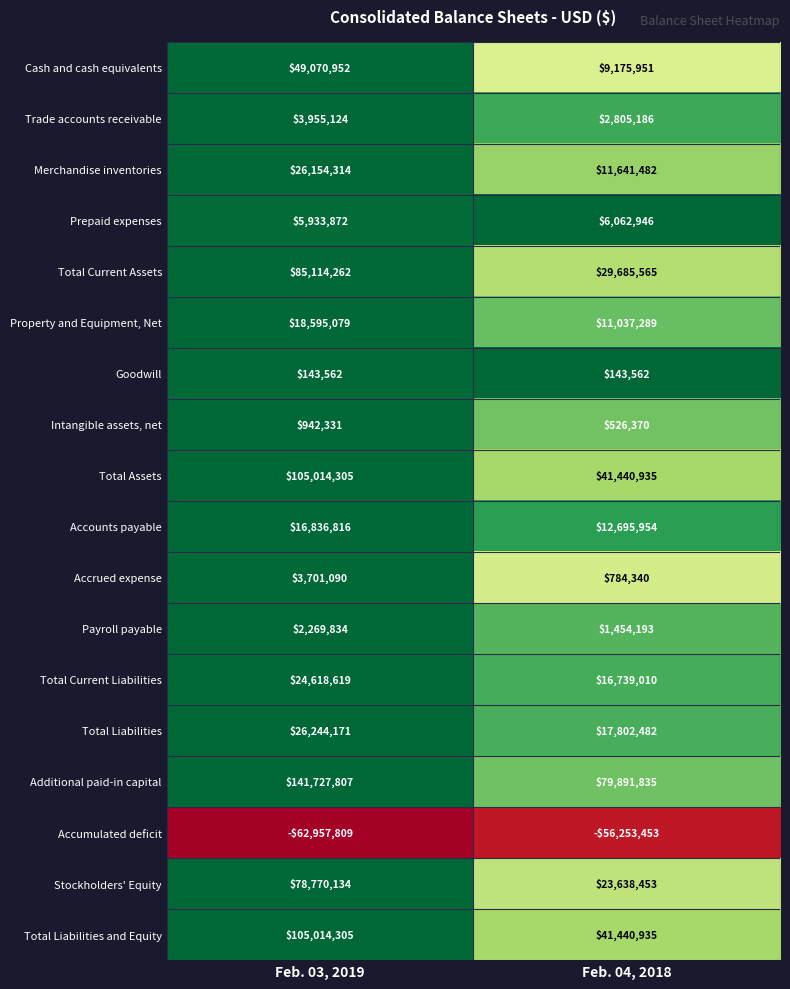

At which category does the chart reach its minimum across all series?

Feb. 03, 2019